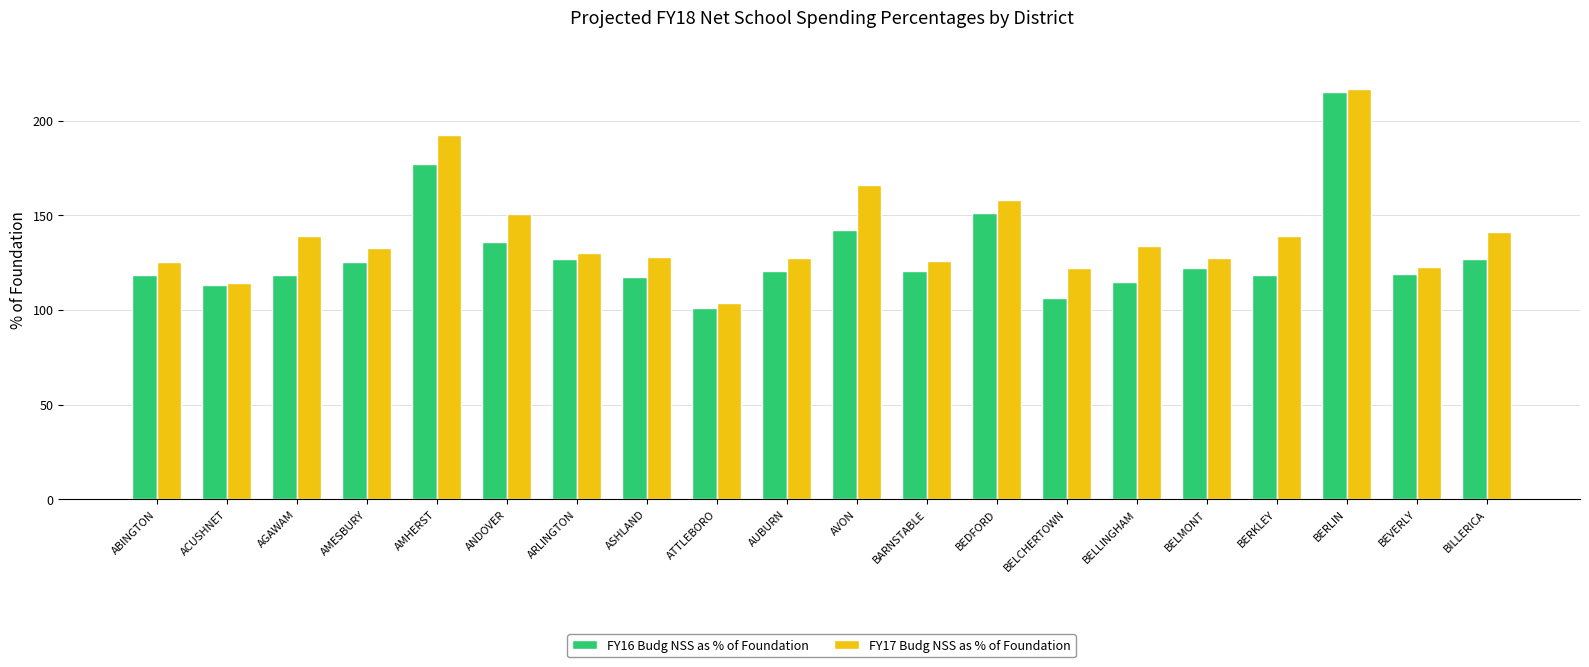

Which series has the widest spread of values?

FY16 Budg NSS as % of Foundation